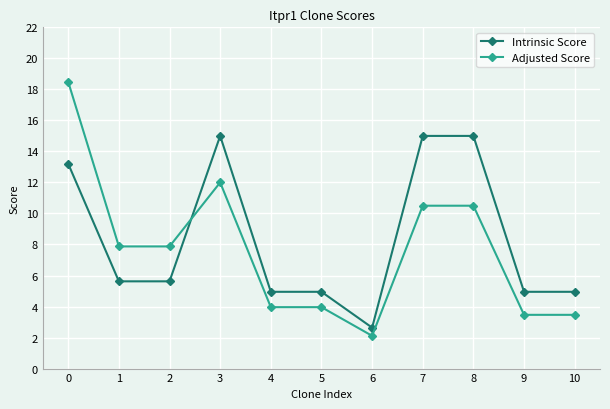

What is the value of the Adjusted Score point at the 2nd from the left?

7.9